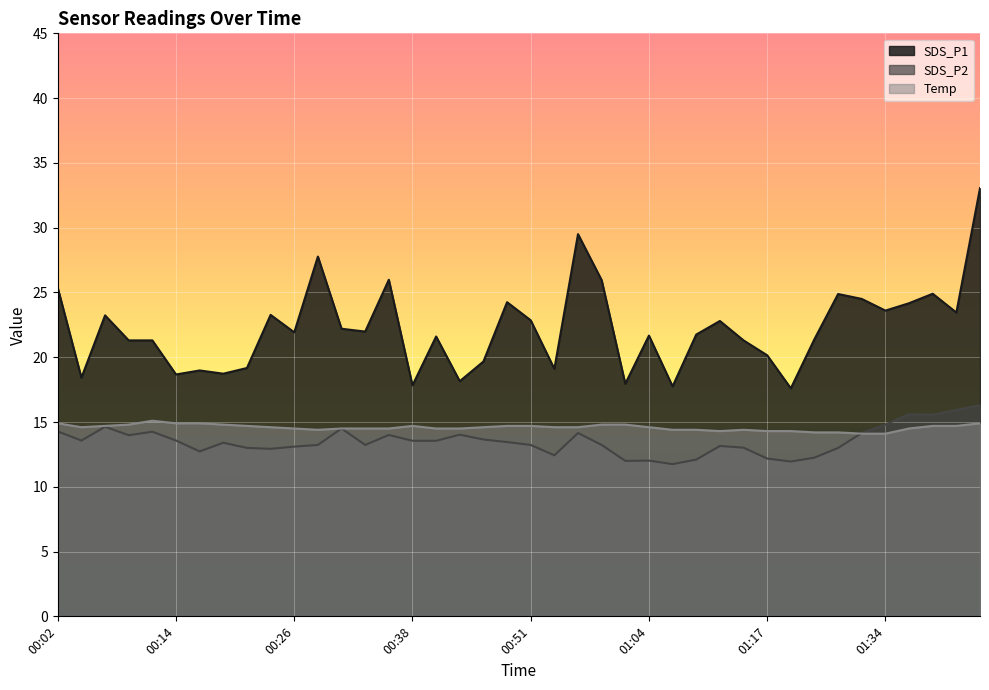

How many interior local valleys does the SDS_P1 series have?

13